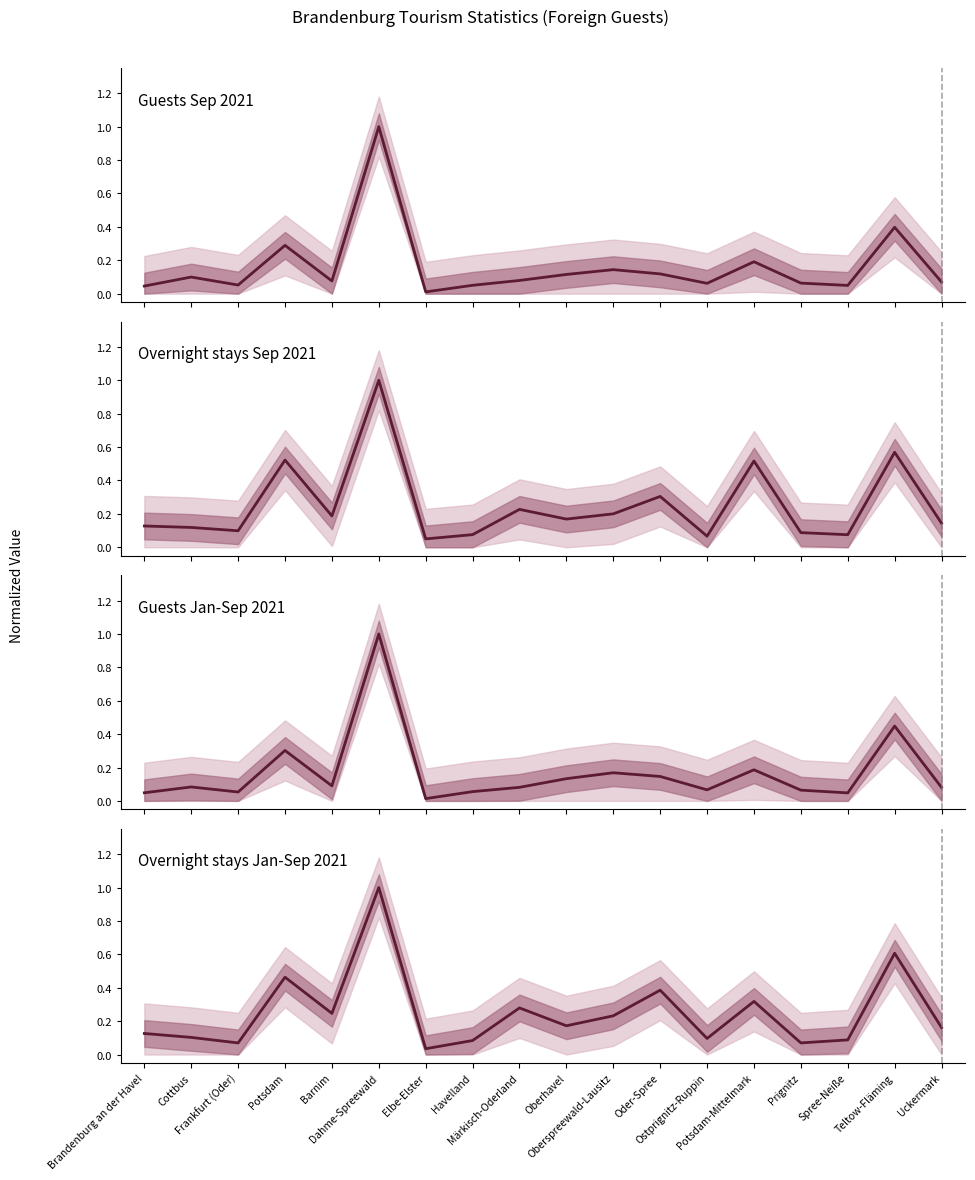

What position from the right is Prignitz?

4